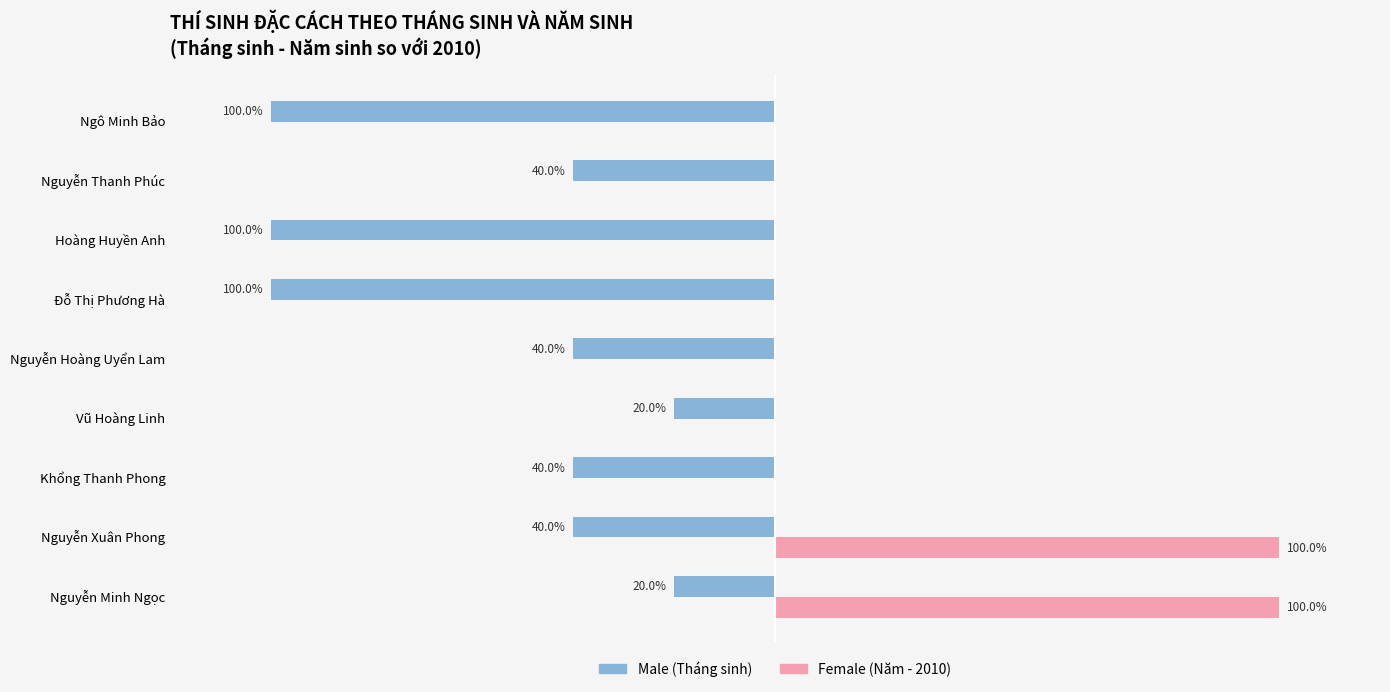

What is the minimum value shown in the chart?

-100